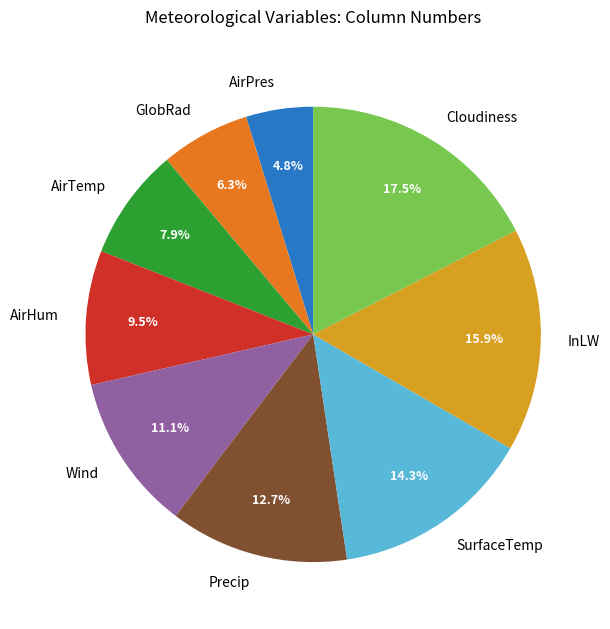

Is it true that AirPres is 5% of the pie?

True